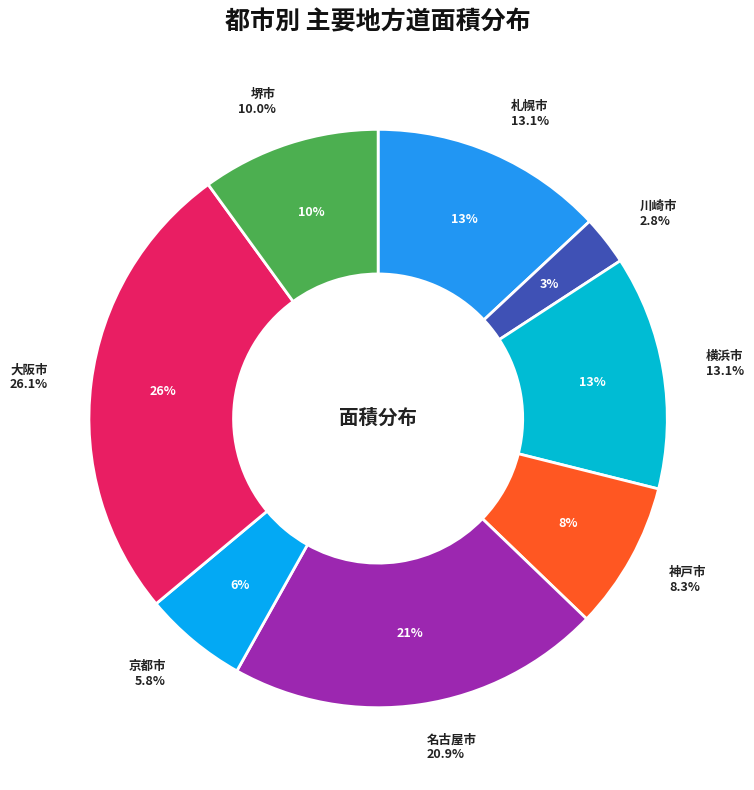

Does 川崎市 account for over 50% of the chart?

No